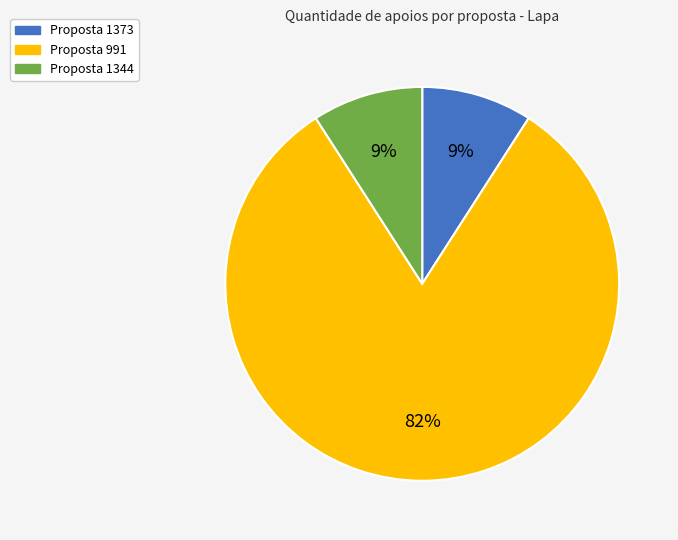

To the nearest percent, what is the average slice percentage?

33%